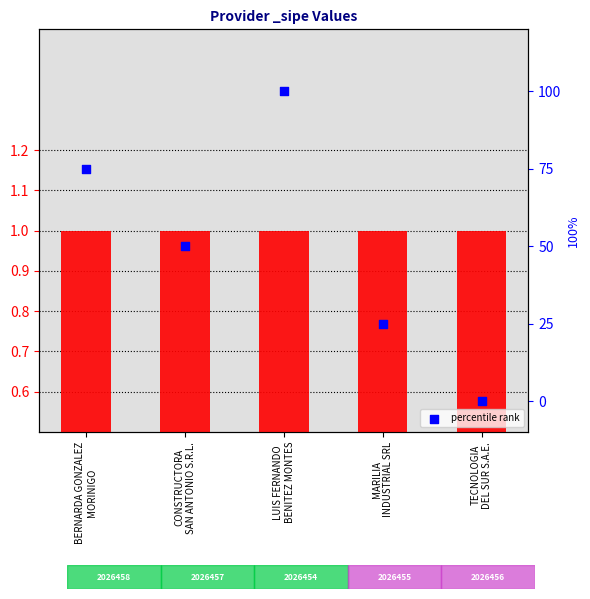

Approximately how many times larger is the value at CONSTRUCTORA
SAN ANTONIO S.R.L. compared to BERNARDA GONZALEZ
MORINIGO?

0.7